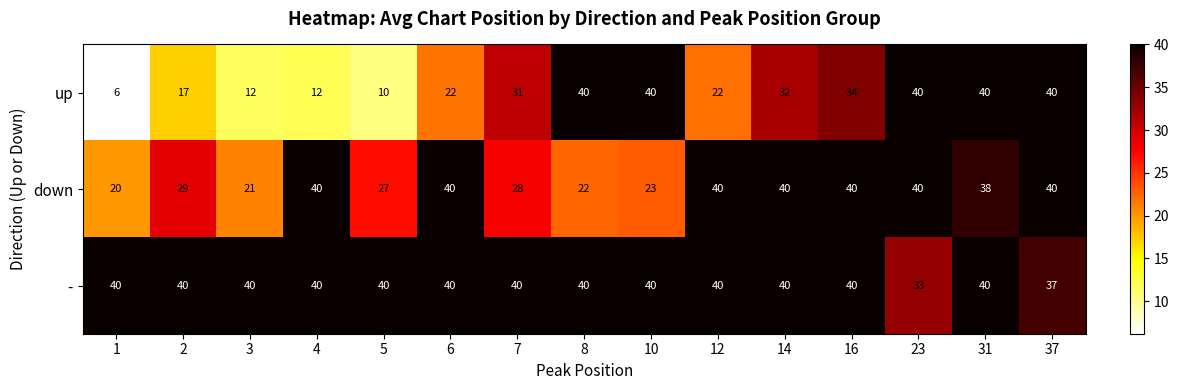

What is the minimum value shown in the chart?

6